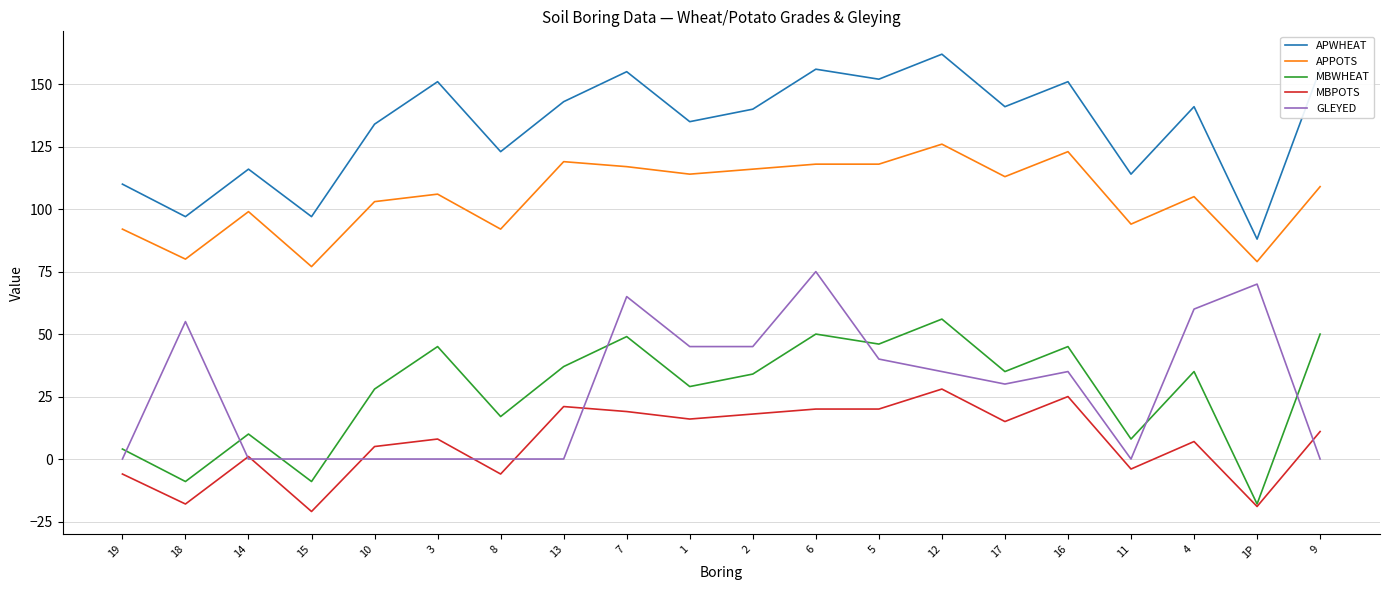

What are all the series names shown in the legend?

APWHEAT, APPOTS, MBWHEAT, MBPOTS, GLEYED